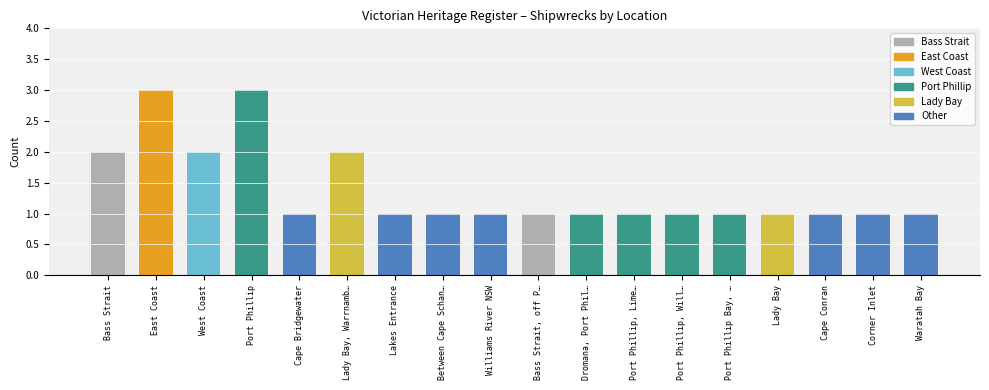

The chart shows a value of 1 at Bass Strait, off P…. True or false?

True